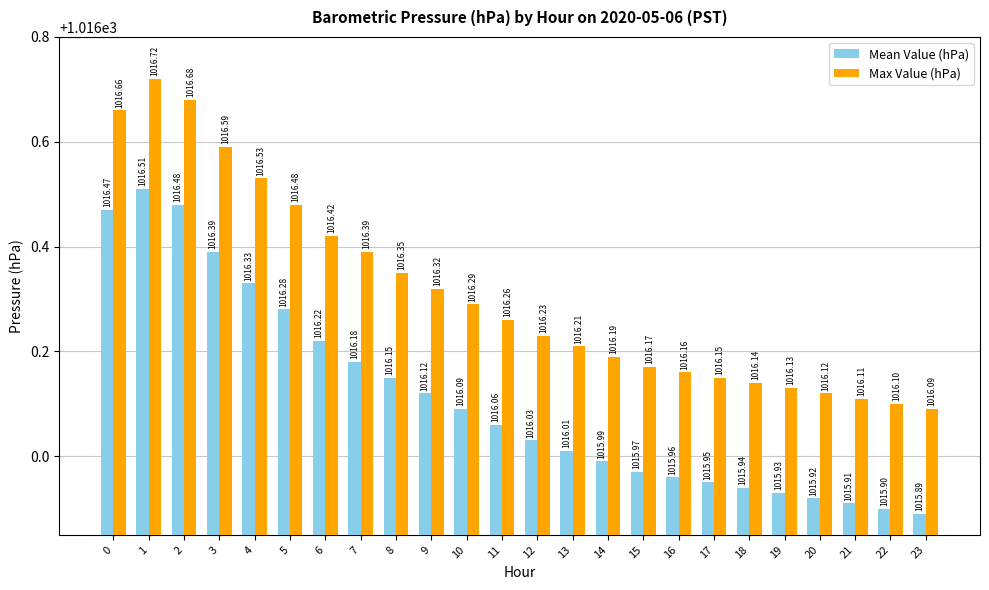

What is the lowest value of the Mean Value (hPa) series?

1015.9